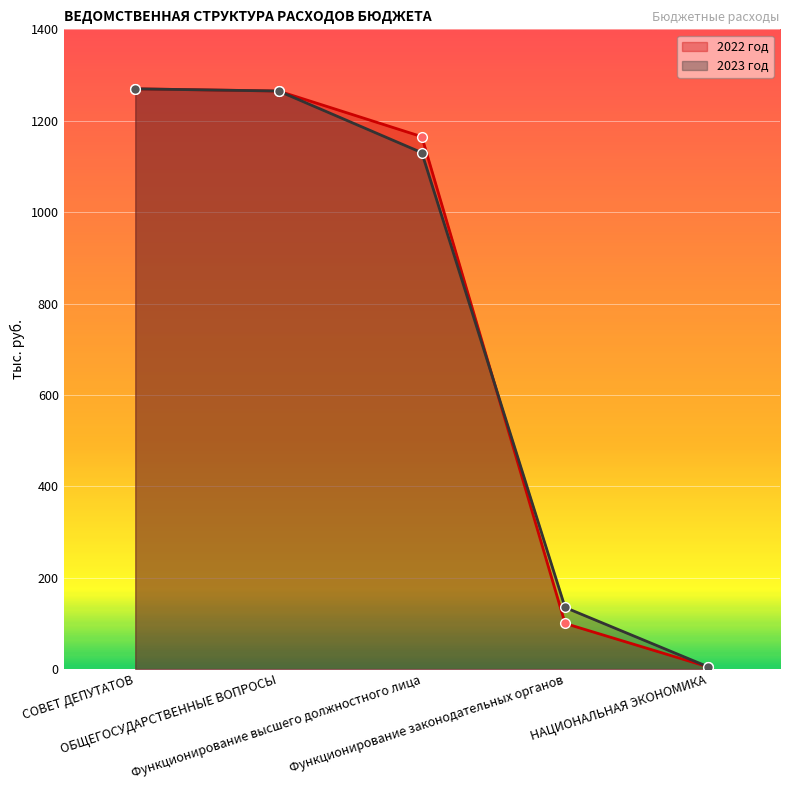

What are all the series names shown in the legend?

2022 год, 2023 год